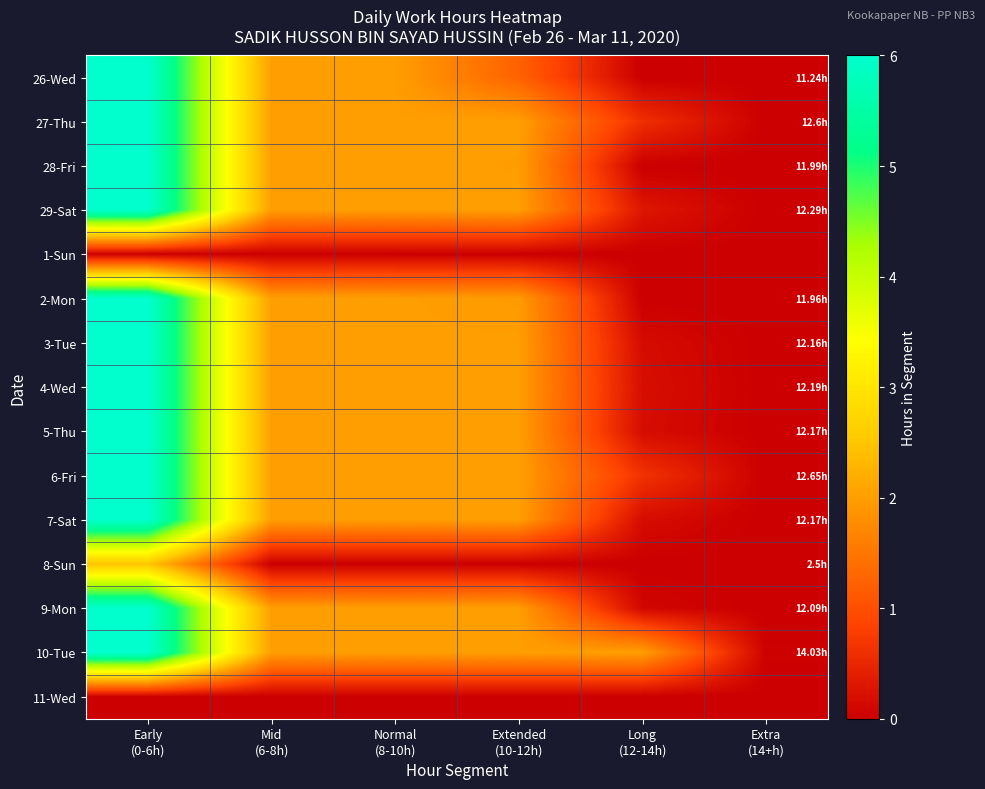

What is the spread (max minus min) of values at Normal
(8-10h)?

2.0